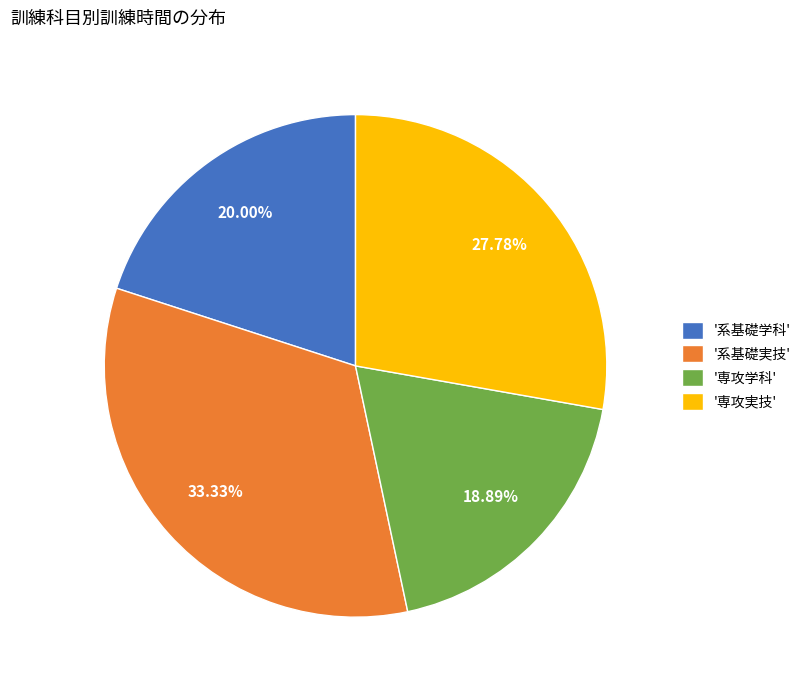

Rank the categories by value from highest to lowest.

'系基礎実技', '専攻実技', '系基礎学科', '専攻学科'